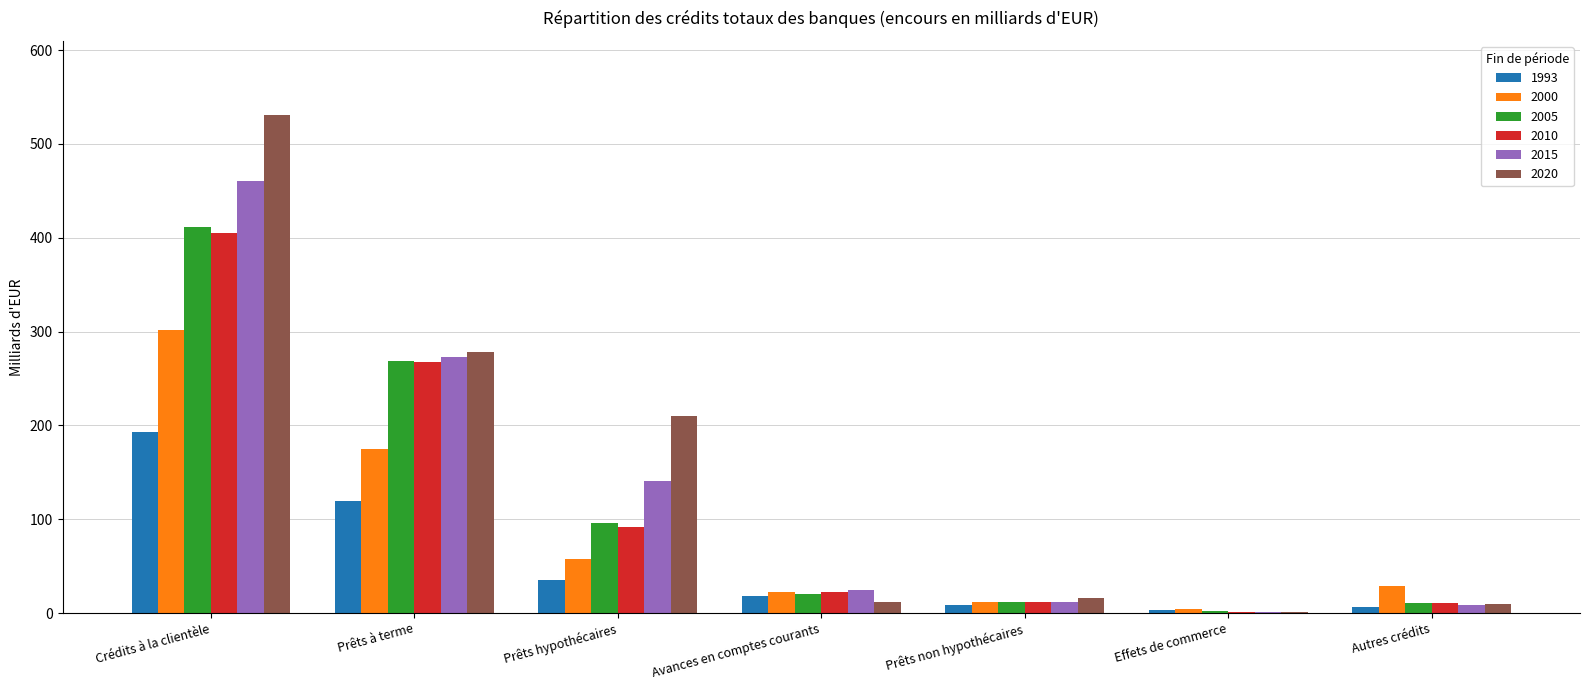

Is it true that 2000 equals 510.7 at Crédits à la clientèle?

False